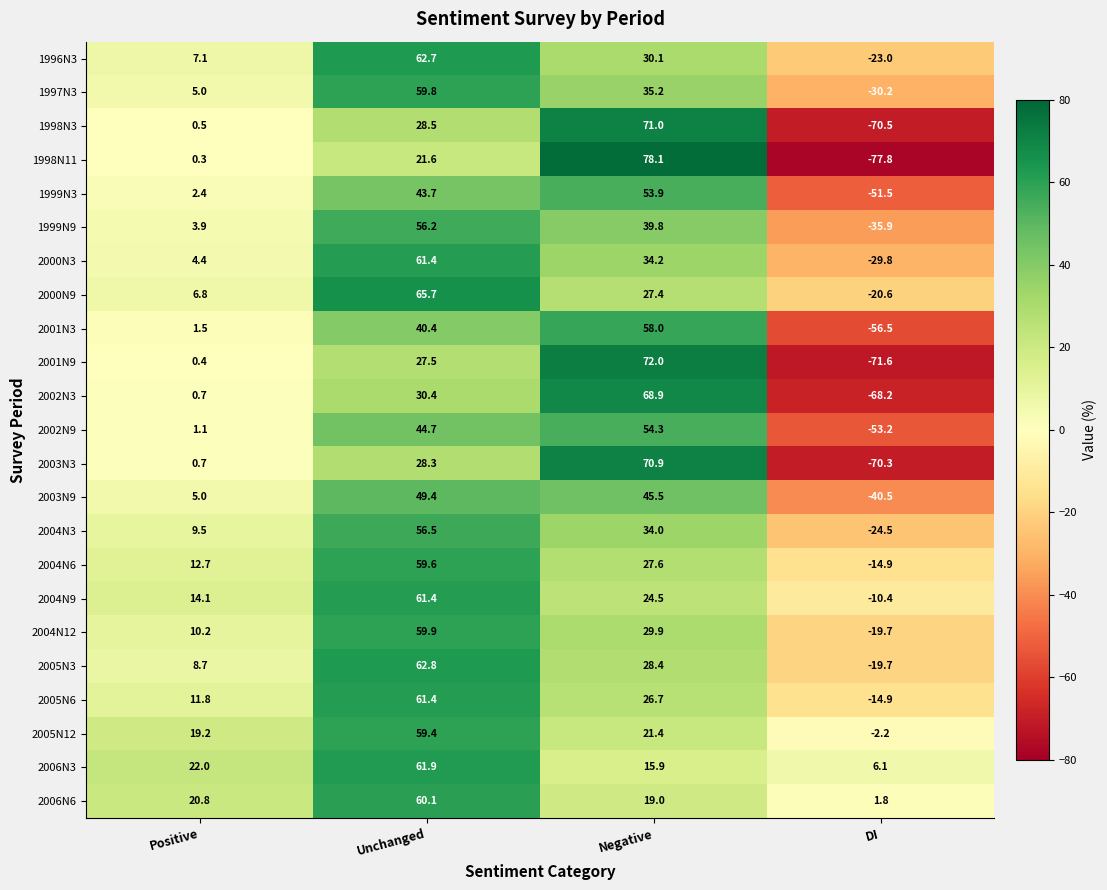

The 2004N3 series shows -24.5 at DI. True or false?

True